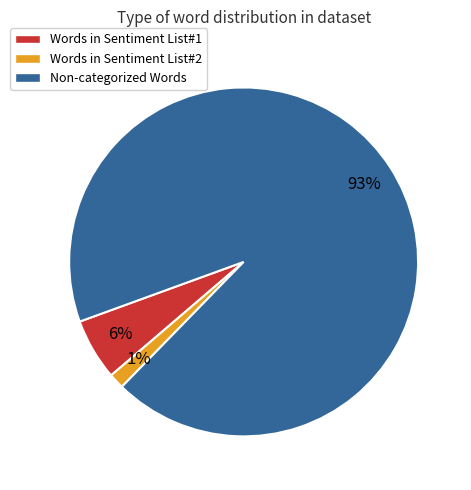

To the nearest percent, what is the combined percentage of Words in Sentiment List#1 and Words in Sentiment List#2?

7%